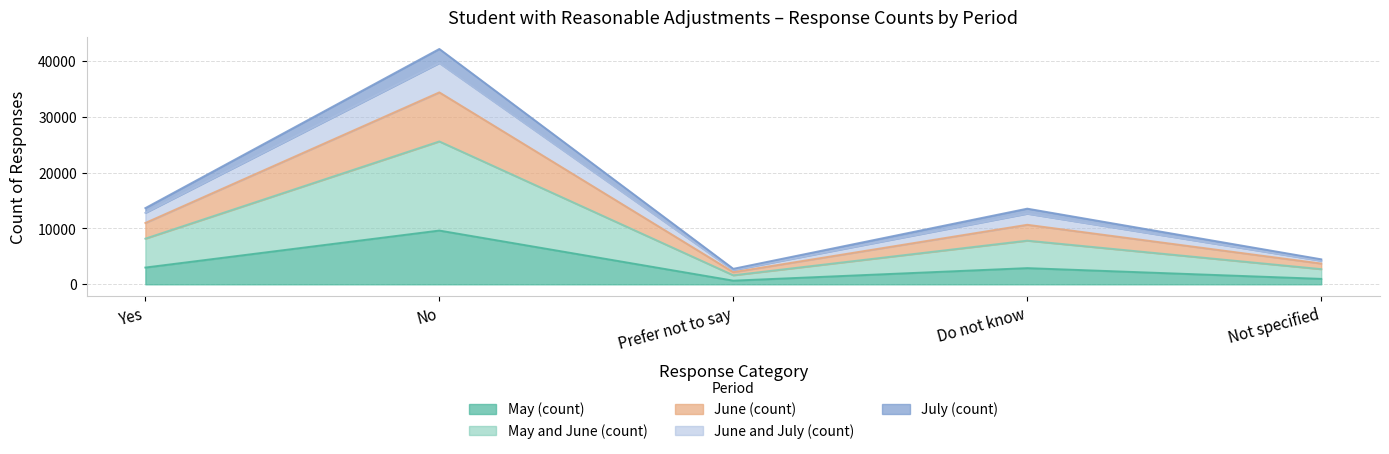

At which category is the sum across all series the highest?

No